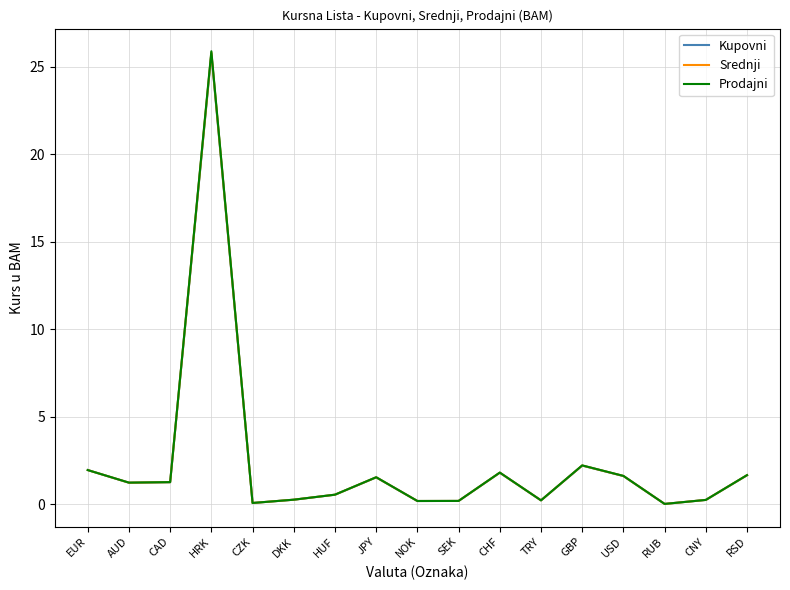

Which series has the largest range (max minus min)?

Prodajni